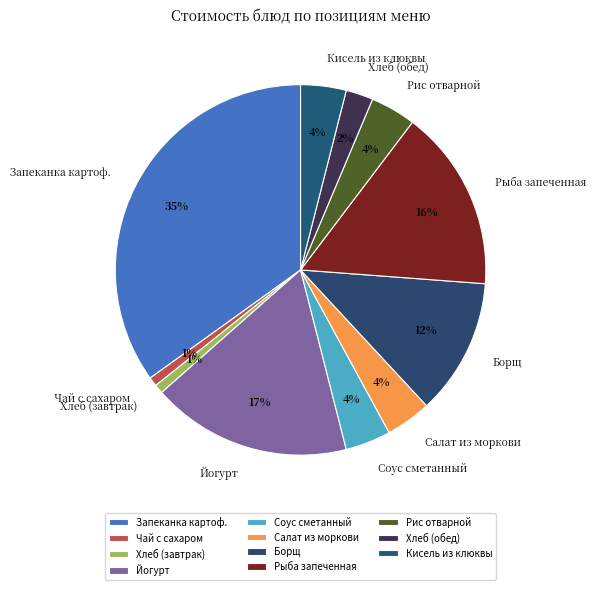

The Кисель из клюквы slice represents 4% of the pie. True or false?

True